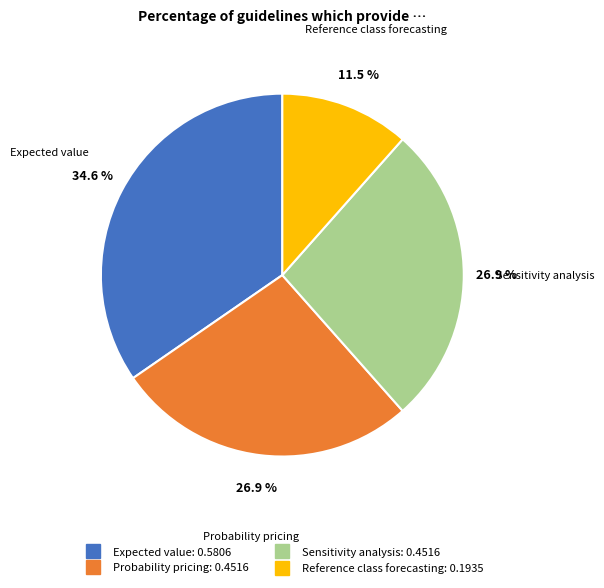

What is the largest slice in the pie chart?

Expected value